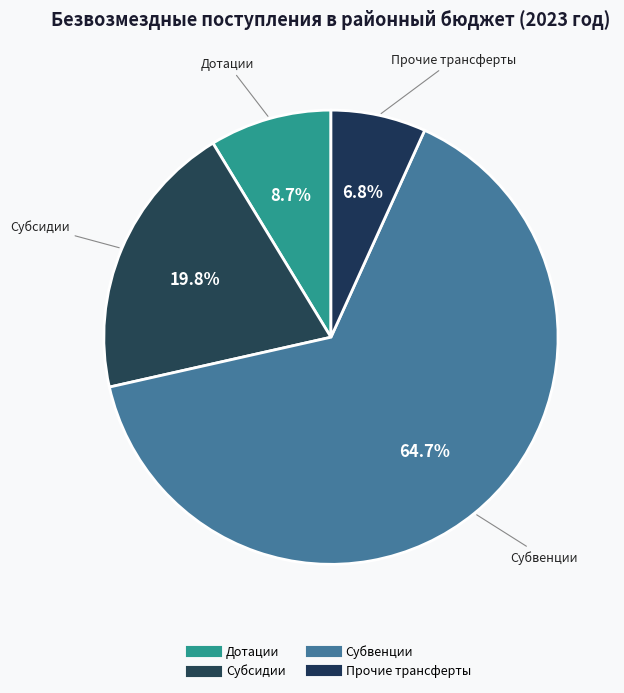

Rank the categories by value from highest to lowest.

Субвенции бюджетам бюджетной системы, Субсидии бюджетам бюджетной системы, Дотации бюджетам бюджетной системы, Прочие межбюджетные трансферты